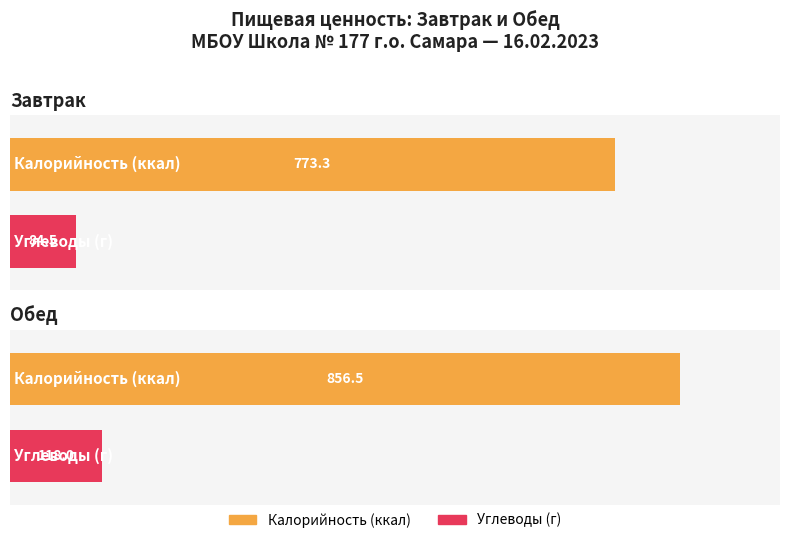

At which category does the chart reach its minimum across all series?

Завтрак